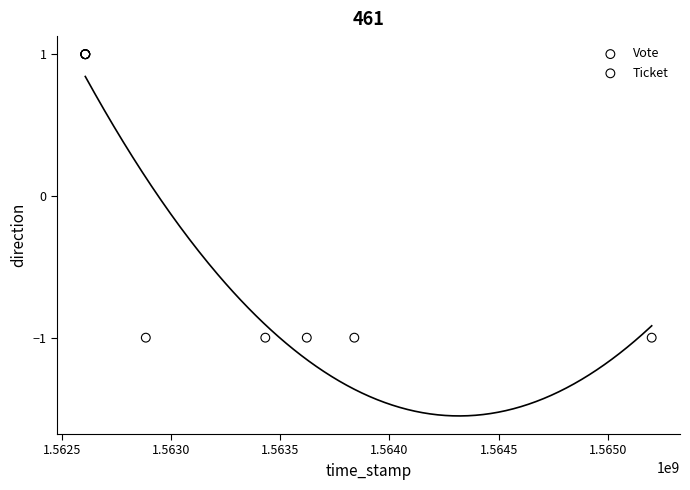

Which series contains the lowest Y value?

Vote